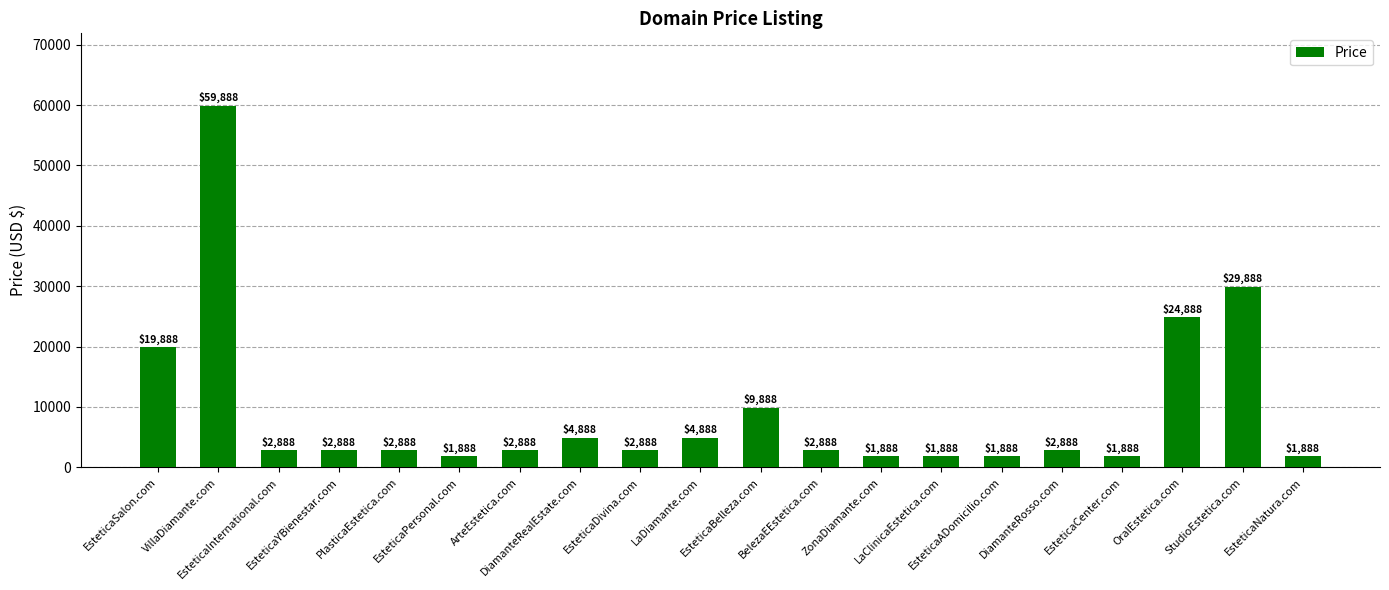

How many bars are there in total?

20